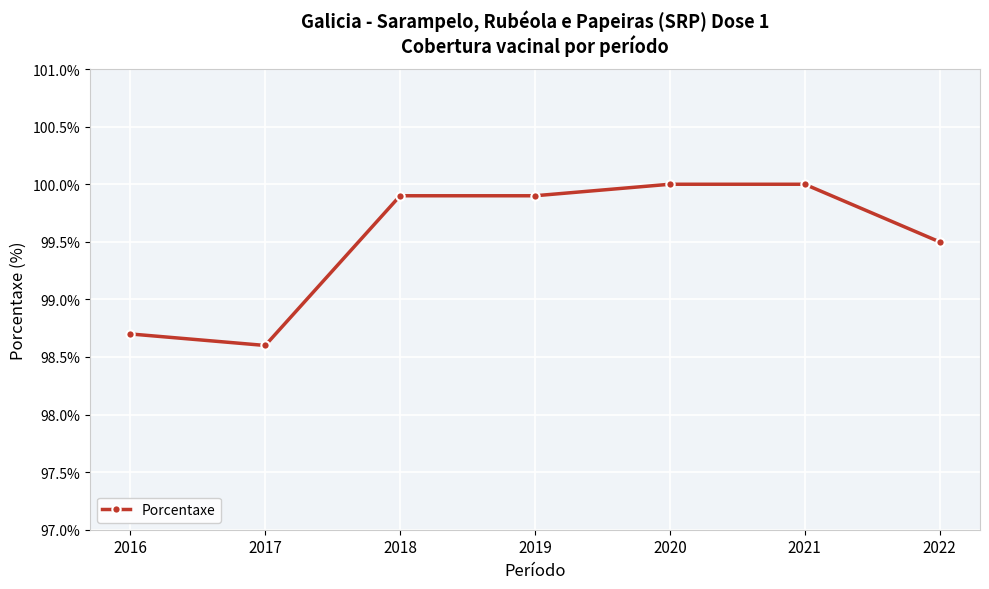

The value at 2018 is 99.9. True or false?

True